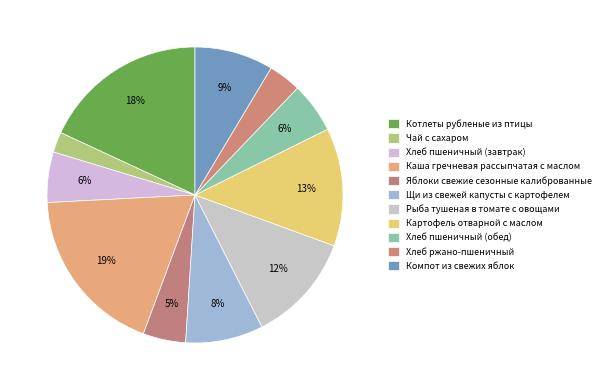

How many slices are in this pie chart?

11